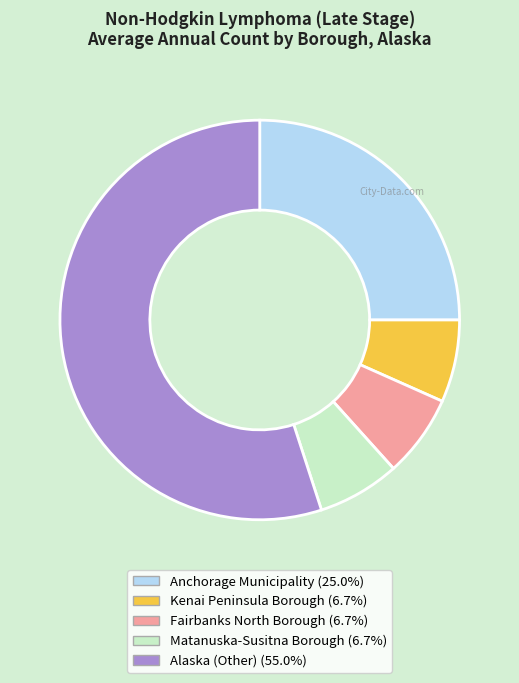

Do Fairbanks North Borough and Matanuska-Susitna Borough together represent more than half of the pie?

No